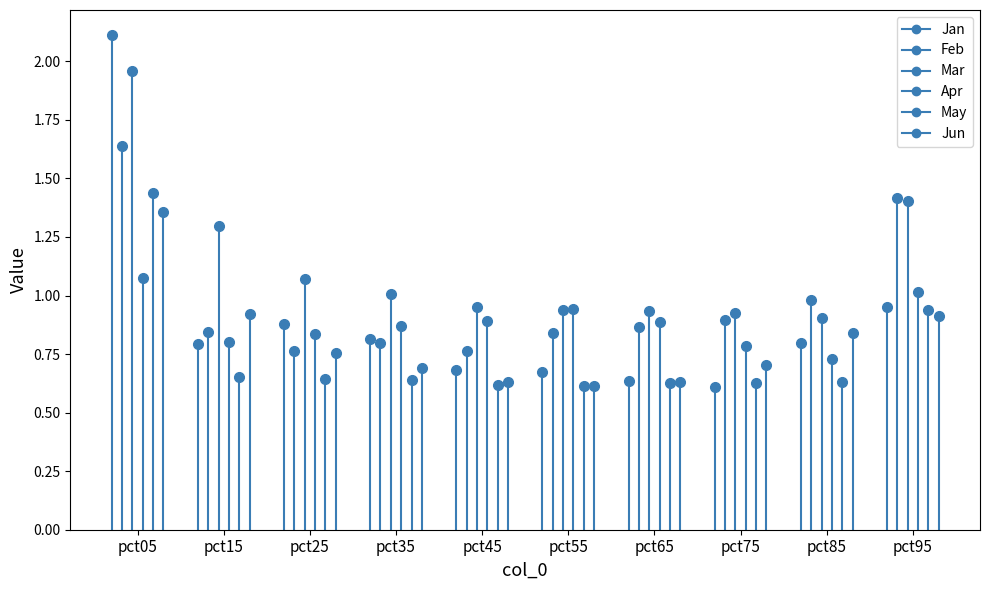

What is the difference between the maximum and minimum values in the Jan series?

1.5